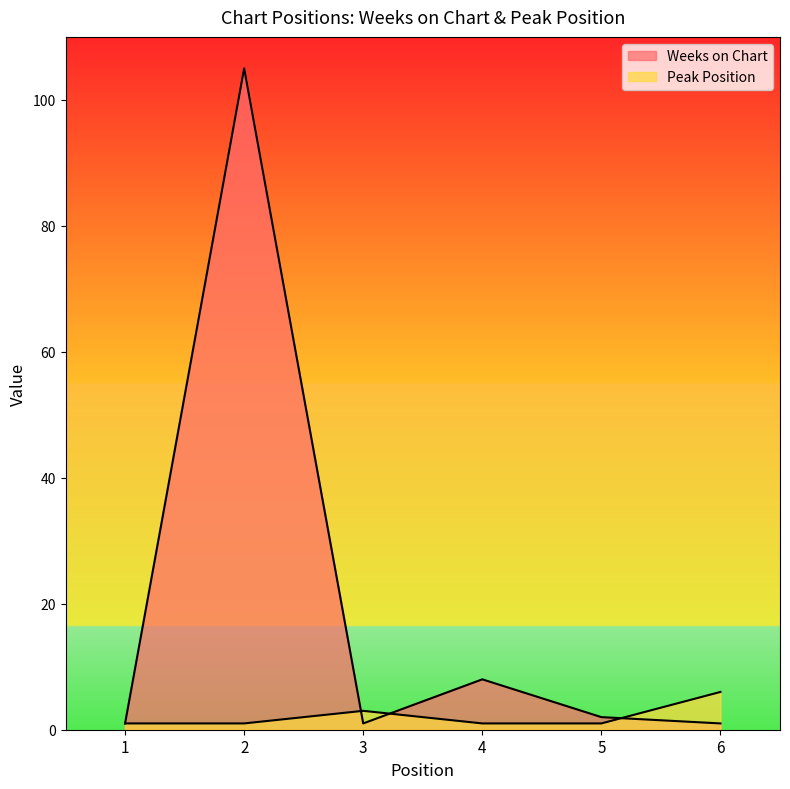

Where do Weeks on Chart and Peak Position first cross each other?

2 and 3